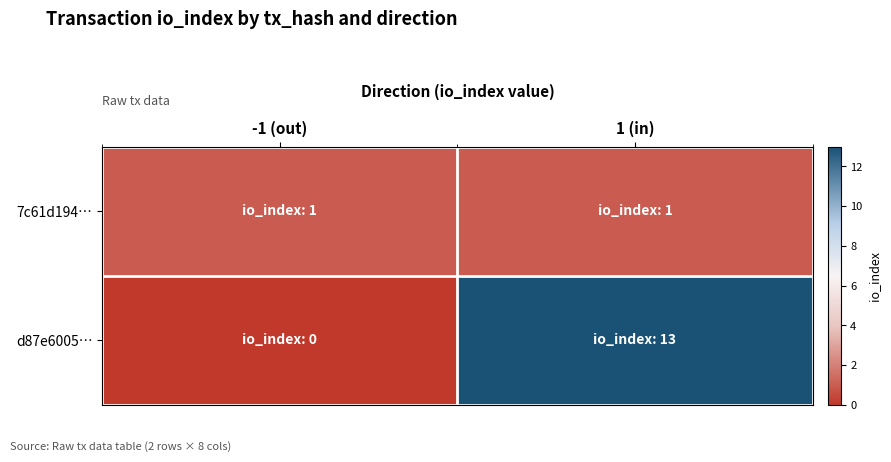

Reading left to right, transcribe all the data shown in this chart.

7c61d194…: -1 (out)=1	1 (in)=1
d87e6005…: -1 (out)=0	1 (in)=13